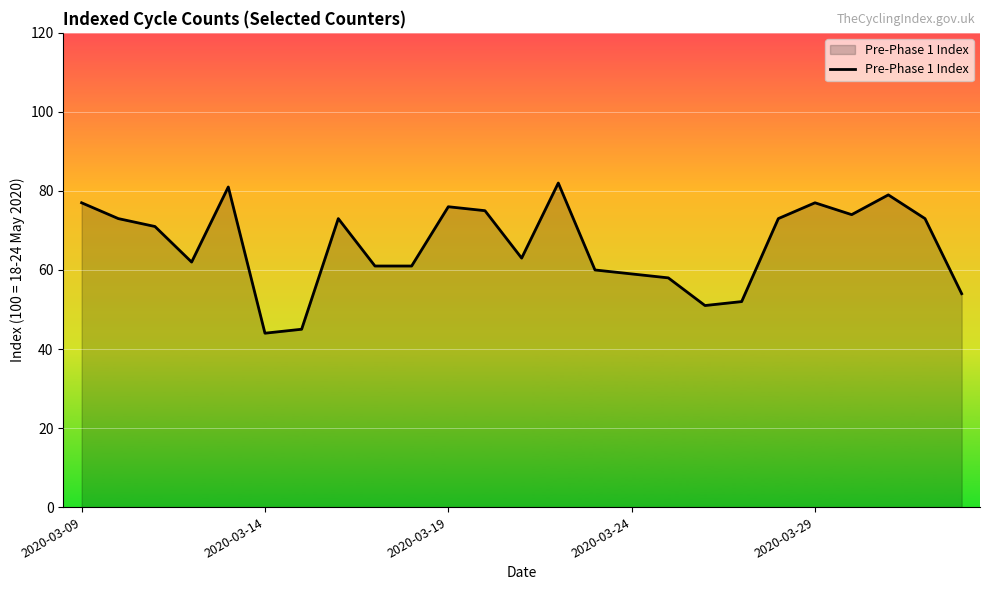

What is the difference between the maximum and minimum values?

38